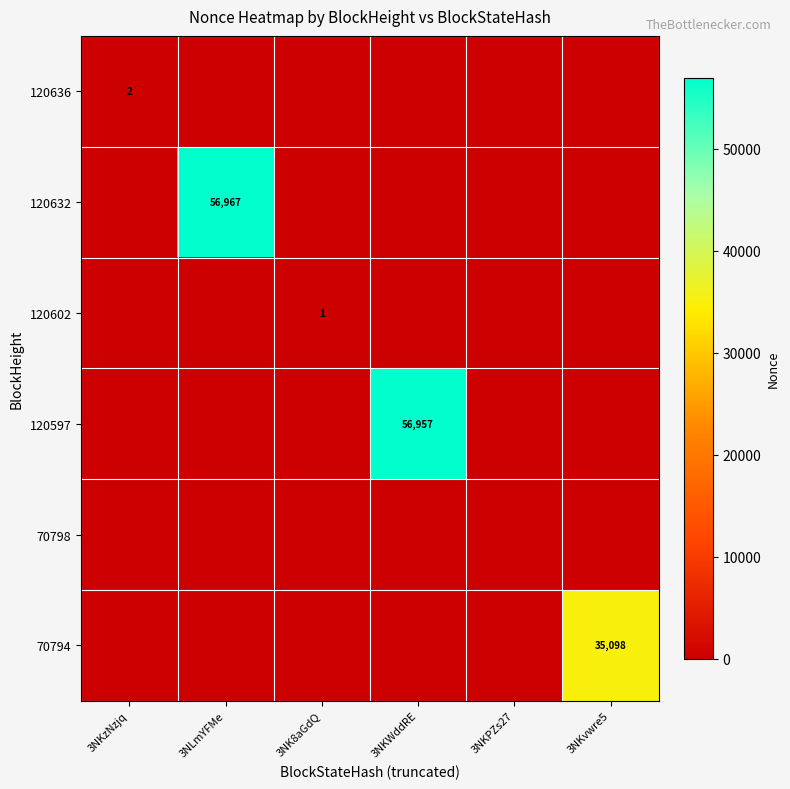

The 120632 series shows 56967 at 3NLmYFMe. True or false?

True